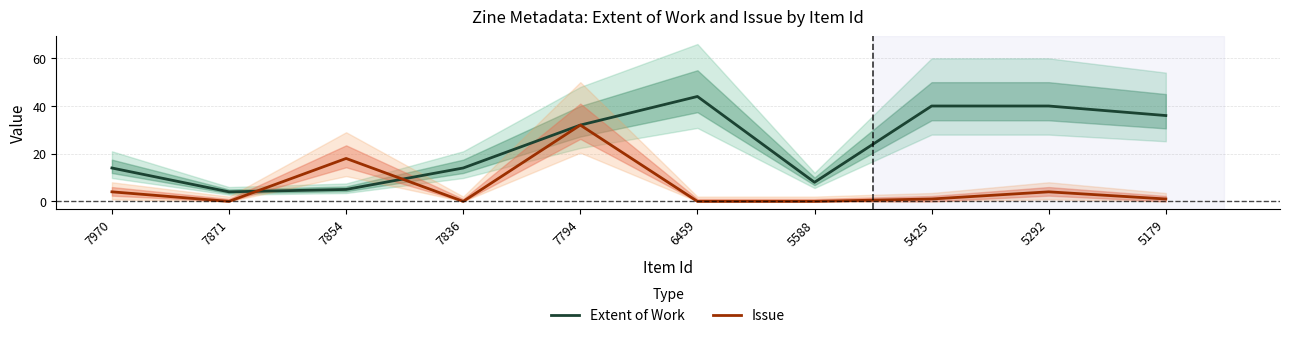

What is the sum of all Extent of Work values?

237